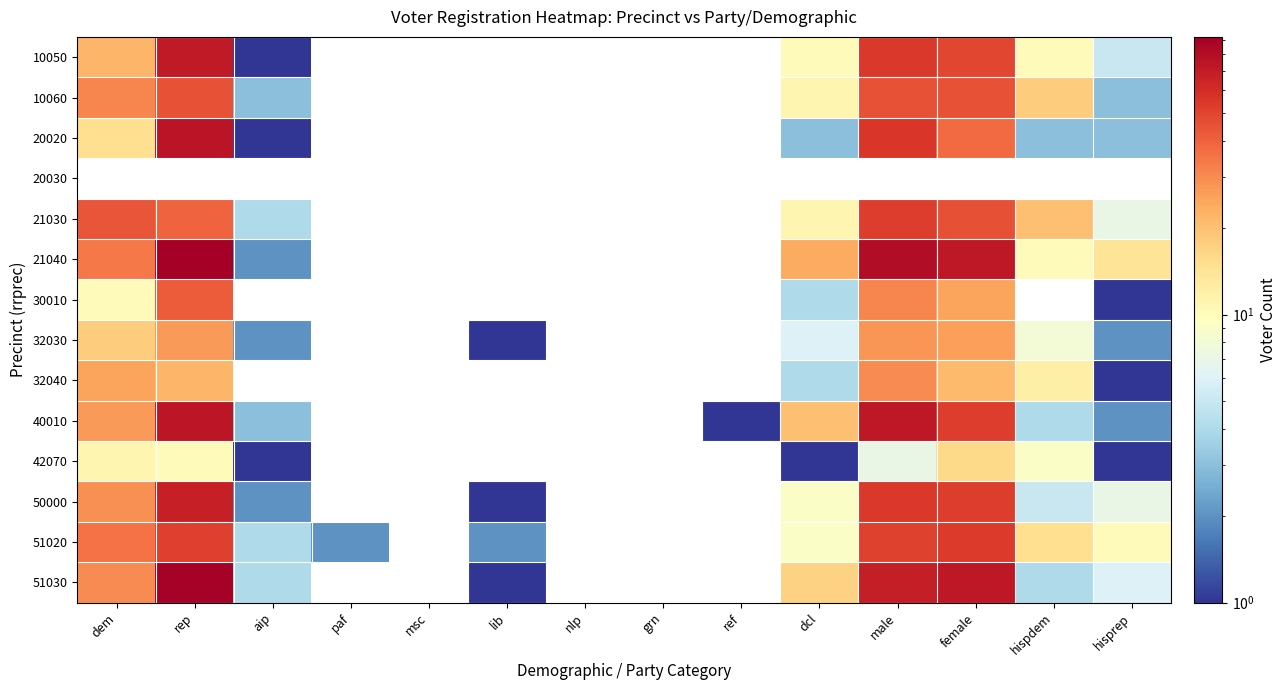

What is the total value across all series at hisprep?

62